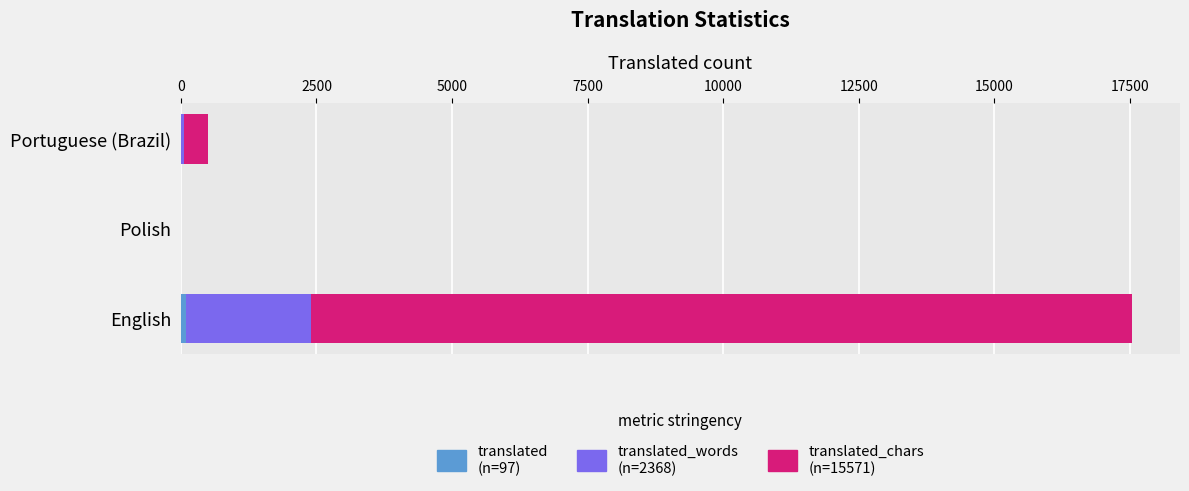

At which category is the sum across all series the highest?

English